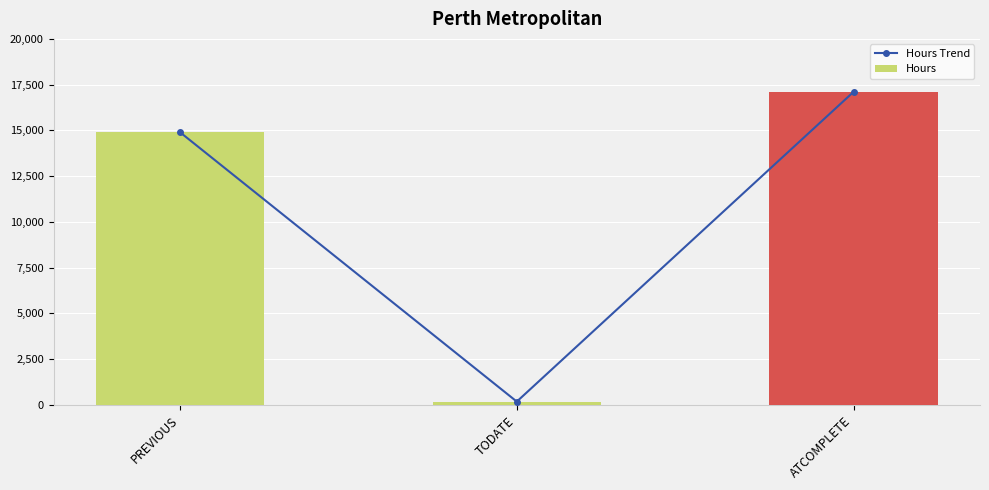

What is the minimum value for Hours?

184